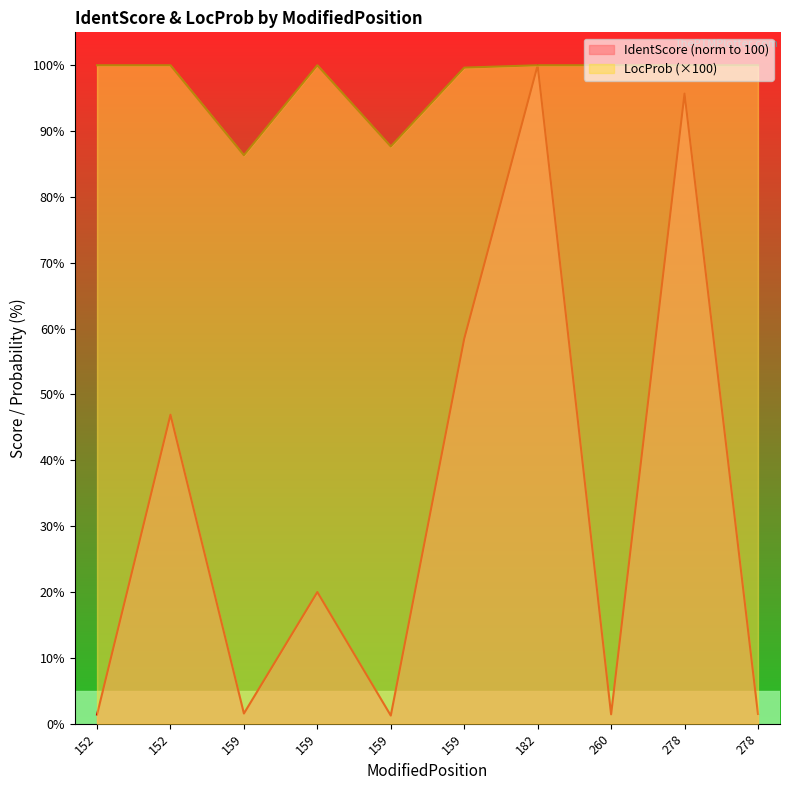

Rank the categories by LocProb value from lowest to highest.

159, 159, 159, 182, 278, 152, 152, 159, 260, 278